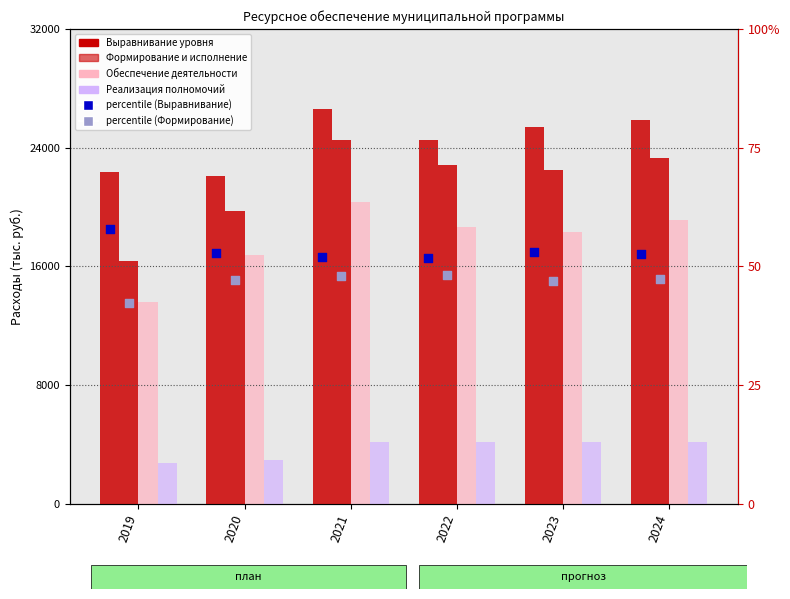

At which category is the sum across all series the highest?

2021